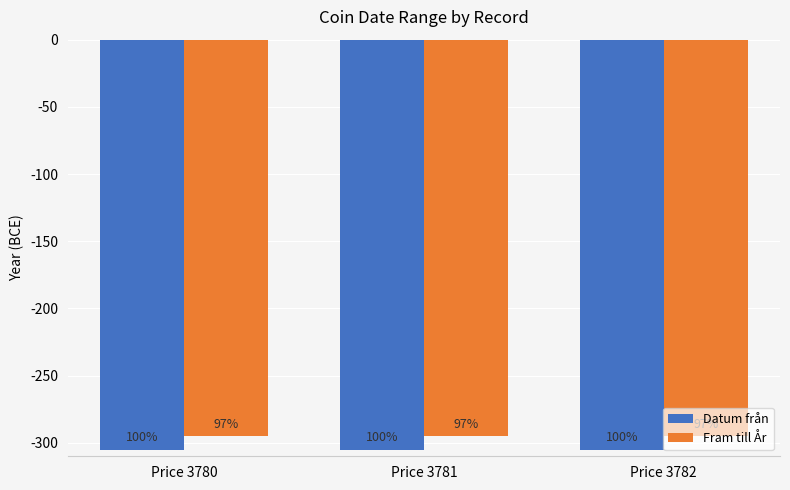

Which series changed the most between Price 3780 and Price 3782?

Datum från